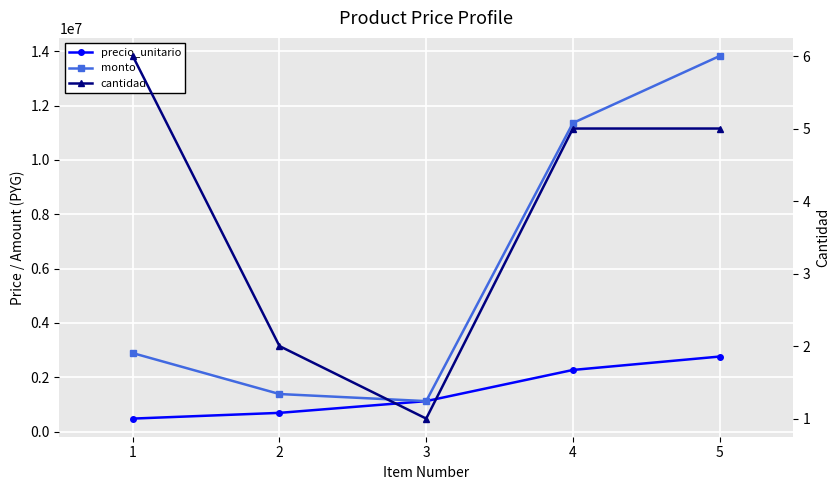

How many data points in monto are less than 2892000?

2